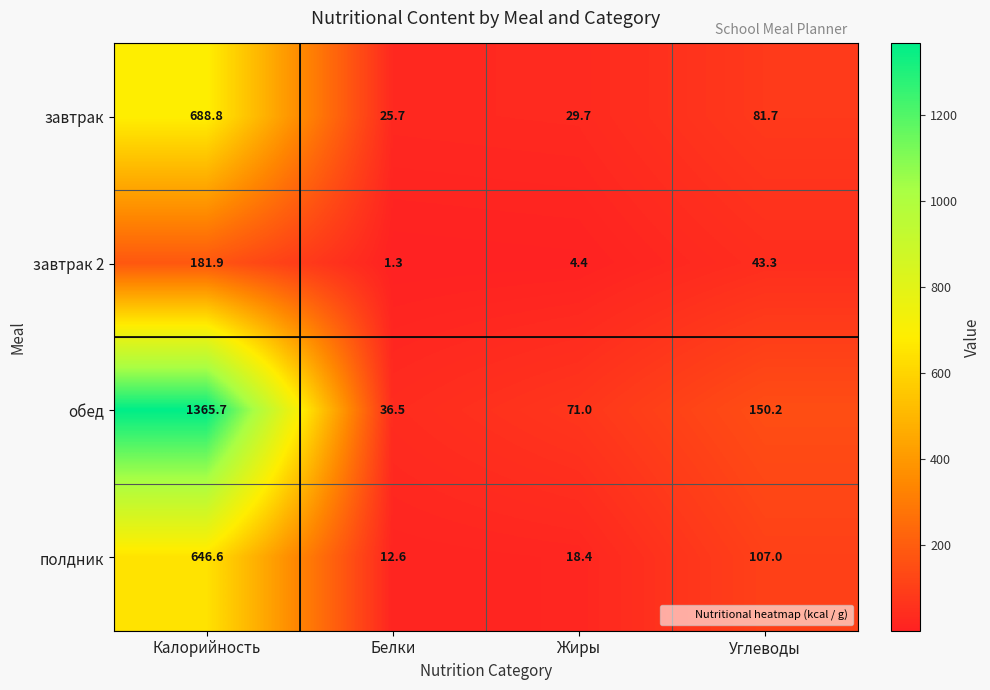

At which label does завтрак first exceed 81?

Калорийность